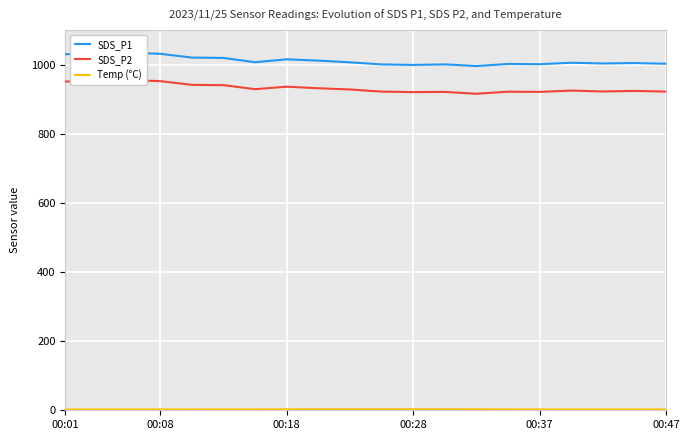

True or false: Temp (°C) has more than 2 points higher than both neighbors.

False